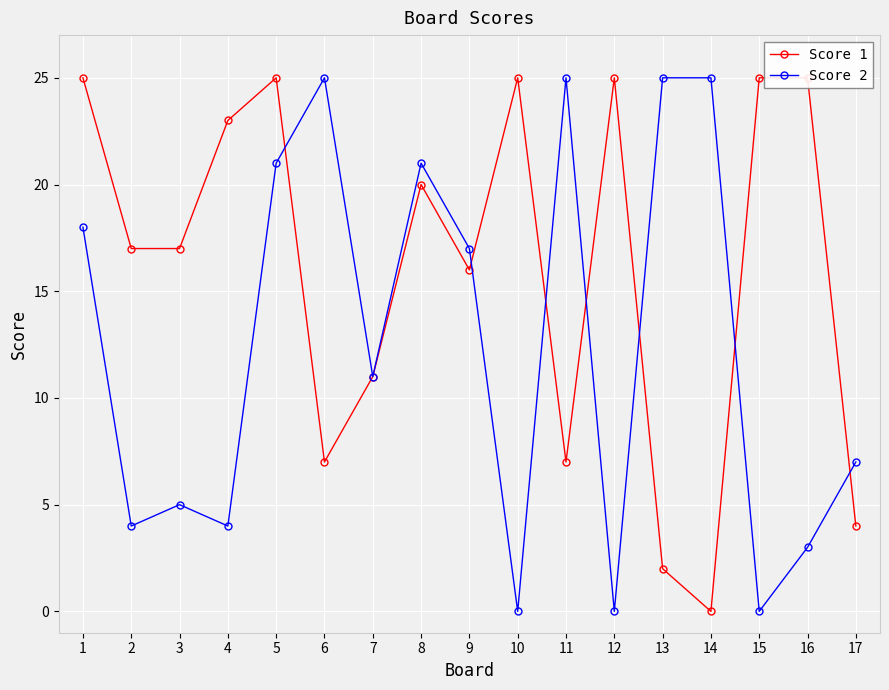

Which has a higher value, 2 or 1?

1